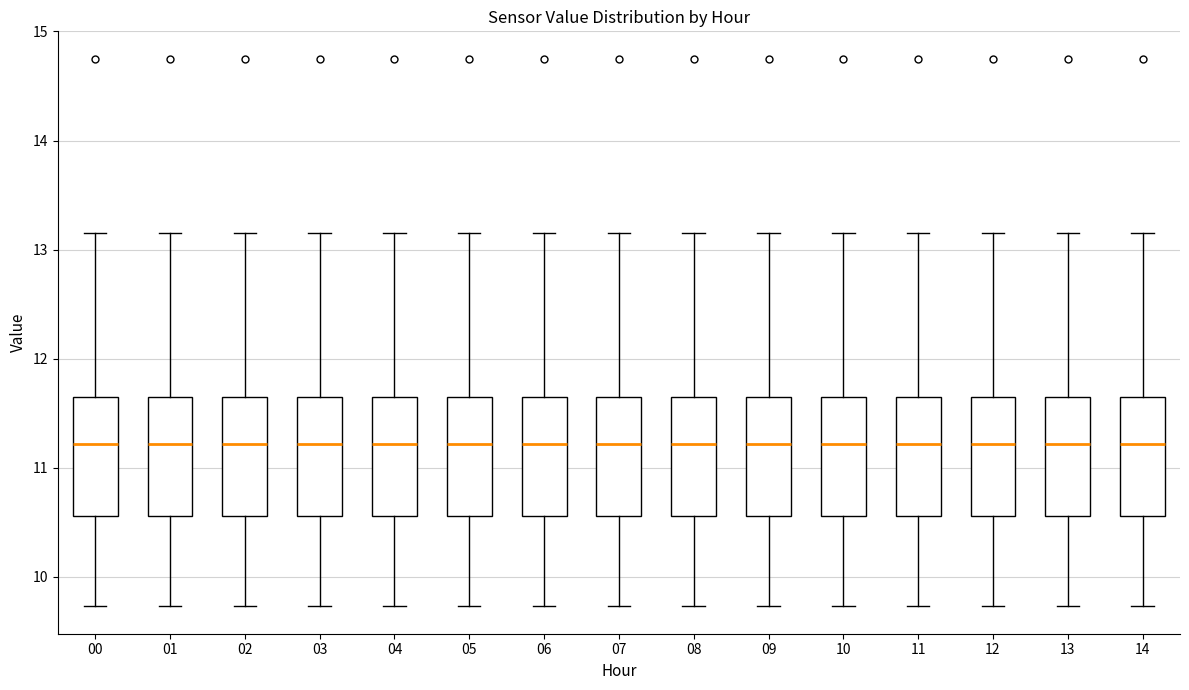

Reading left to right, transcribe this box plot: for each box, give where its median line is, the range the box spans, and where its two whiskers end, as read against the y-axis. The values are not printed on the chart, so give them approximately, as read against the axis.

00: median 11.2, box 10.6 to 11.6, whiskers 9.7 to 13.2
01: median 11.2, box 10.6 to 11.6, whiskers 9.7 to 13.2
02: median 11.2, box 10.6 to 11.6, whiskers 9.7 to 13.2
03: median 11.2, box 10.6 to 11.6, whiskers 9.7 to 13.2
04: median 11.2, box 10.6 to 11.6, whiskers 9.7 to 13.2
05: median 11.2, box 10.6 to 11.6, whiskers 9.7 to 13.2
06: median 11.2, box 10.6 to 11.6, whiskers 9.7 to 13.2
07: median 11.2, box 10.6 to 11.6, whiskers 9.7 to 13.2
08: median 11.2, box 10.6 to 11.6, whiskers 9.7 to 13.2
09: median 11.2, box 10.6 to 11.6, whiskers 9.7 to 13.2
10: median 11.2, box 10.6 to 11.6, whiskers 9.7 to 13.2
11: median 11.2, box 10.6 to 11.6, whiskers 9.7 to 13.2
12: median 11.2, box 10.6 to 11.6, whiskers 9.7 to 13.2
13: median 11.2, box 10.6 to 11.6, whiskers 9.7 to 13.2
14: median 11.2, box 10.6 to 11.6, whiskers 9.7 to 13.2